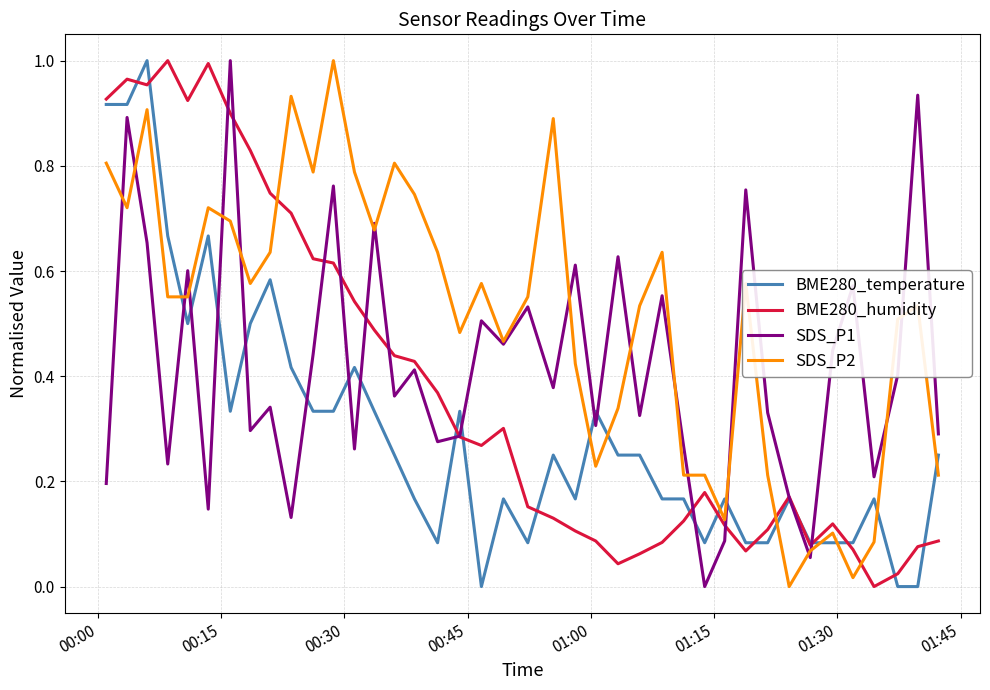

Which series has the largest total across all categories?

SDS_P2